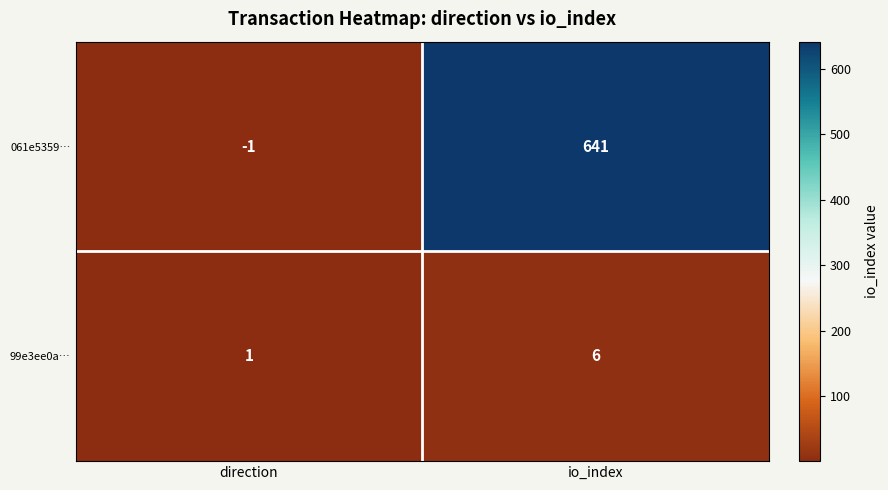

At io_index, list the series in order from largest to smallest.

061e5359…, 99e3ee0a…